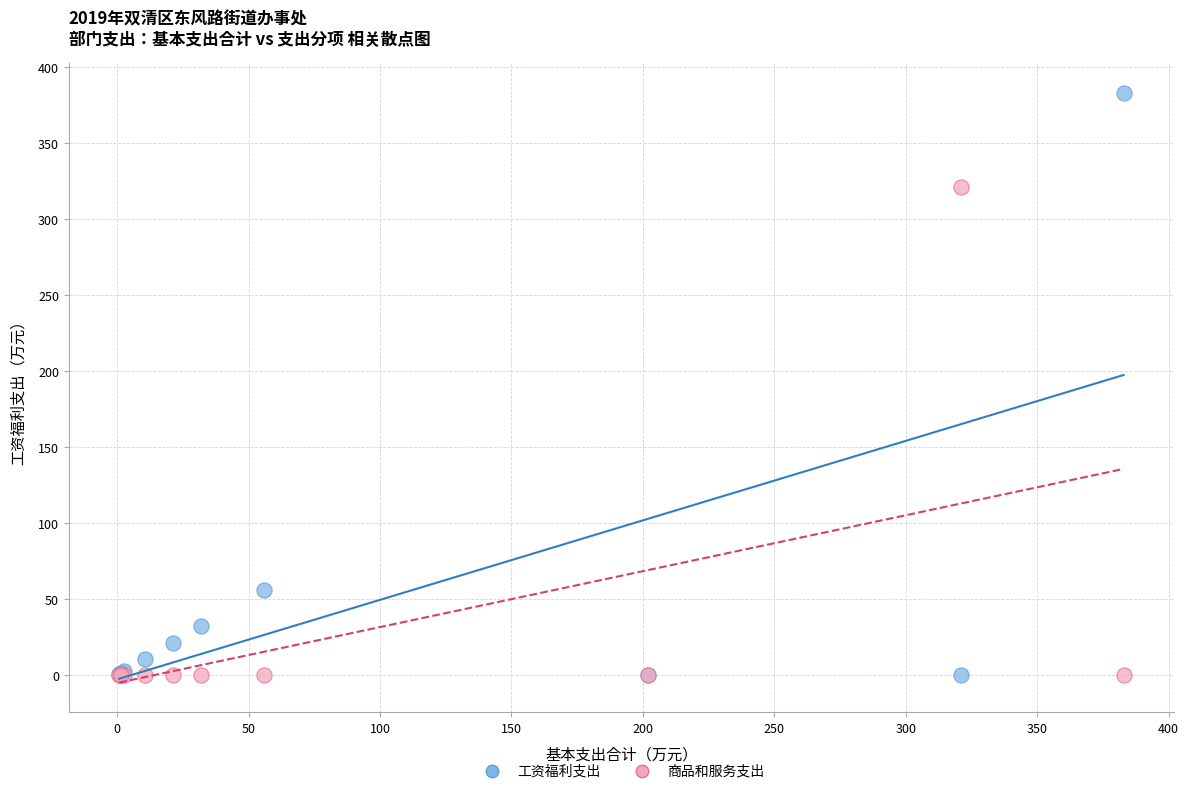

Which series contains the highest Y value?

工资福利支出